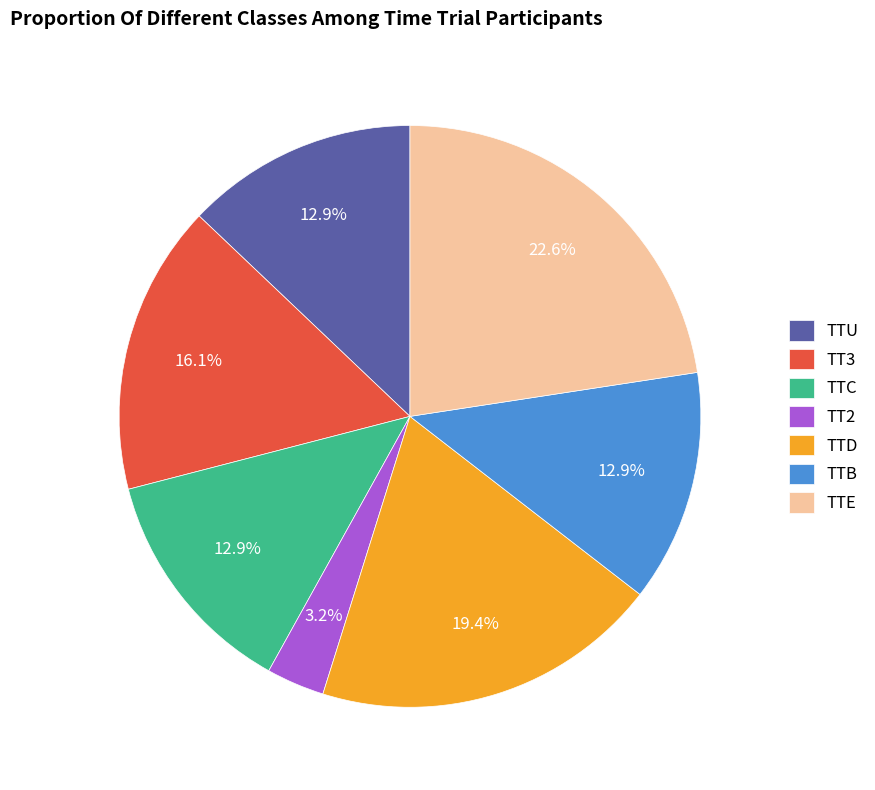

Does any single category account for the majority?

No